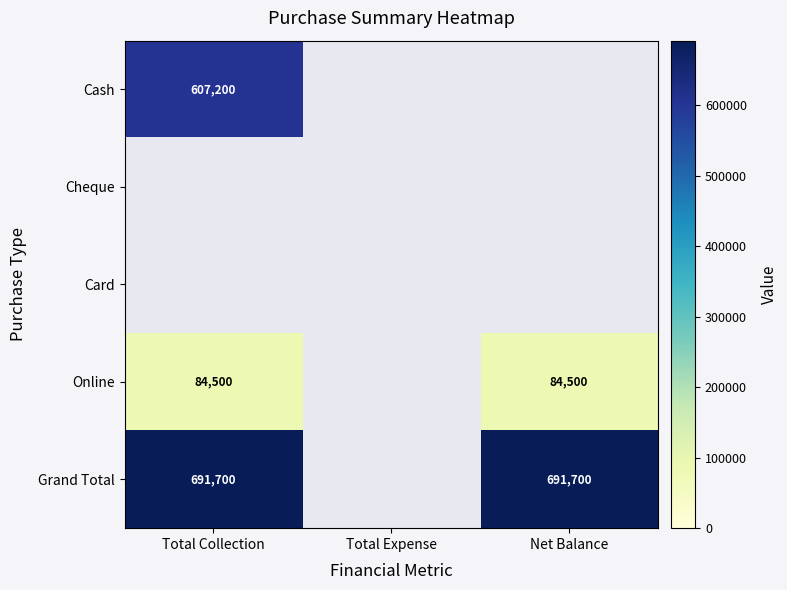

True or false: Grand Total has a value of 183311 at Total Collection.

False